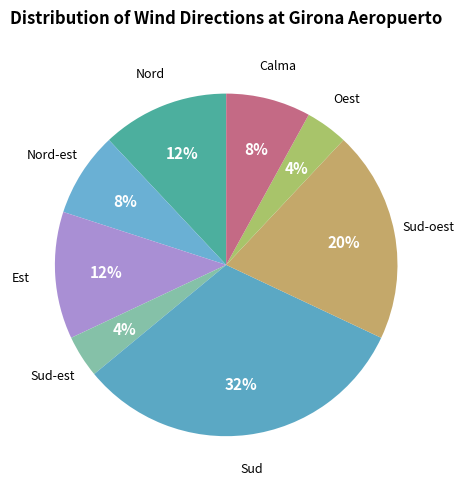

Count the number of slices in the pie.

8